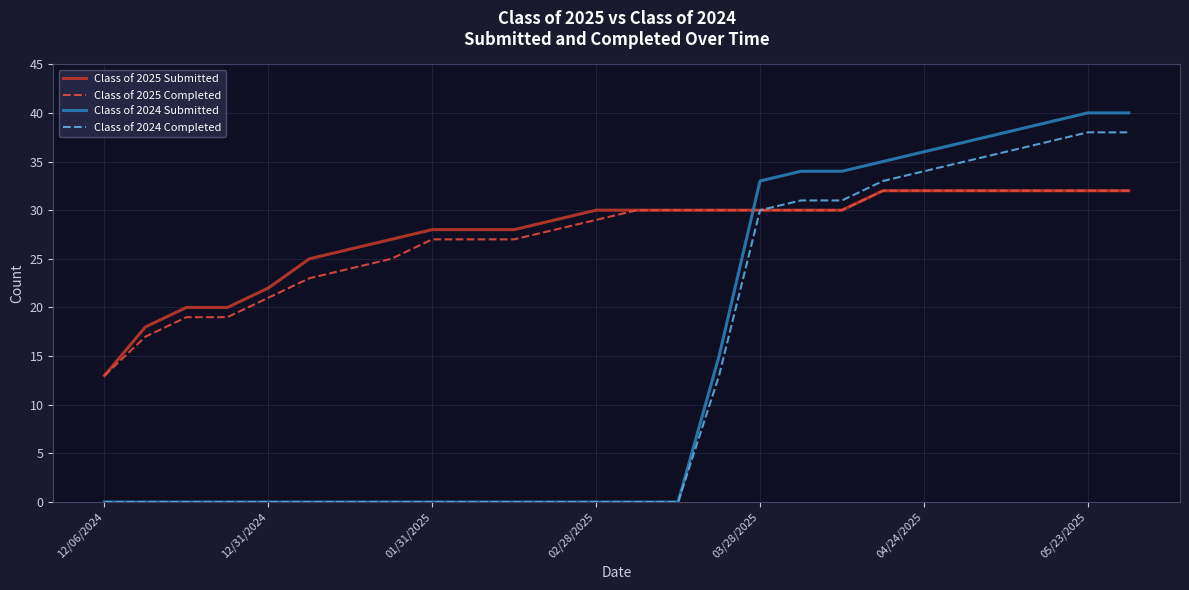

Reading right to left, extract all data points from this chart.

Class of 2025 Submitted: 32	32	32	32	32	32	32	30	30	30	30	30	30	30	29	28	28	28	27	26	25	22	20	20	18	13
Class of 2025 Completed: 32	32	32	32	32	32	32	30	30	30	30	30	30	29	28	27	27	27	25	24	23	21	19	19	17	13
Class of 2024 Submitted: 40	40	39	38	37	36	35	34	34	33	15	0	0	0	0	0	0	0	0	0	0	0	0	0	0	0
Class of 2024 Completed: 38	38	37	36	35	34	33	31	31	30	13	0	0	0	0	0	0	0	0	0	0	0	0	0	0	0